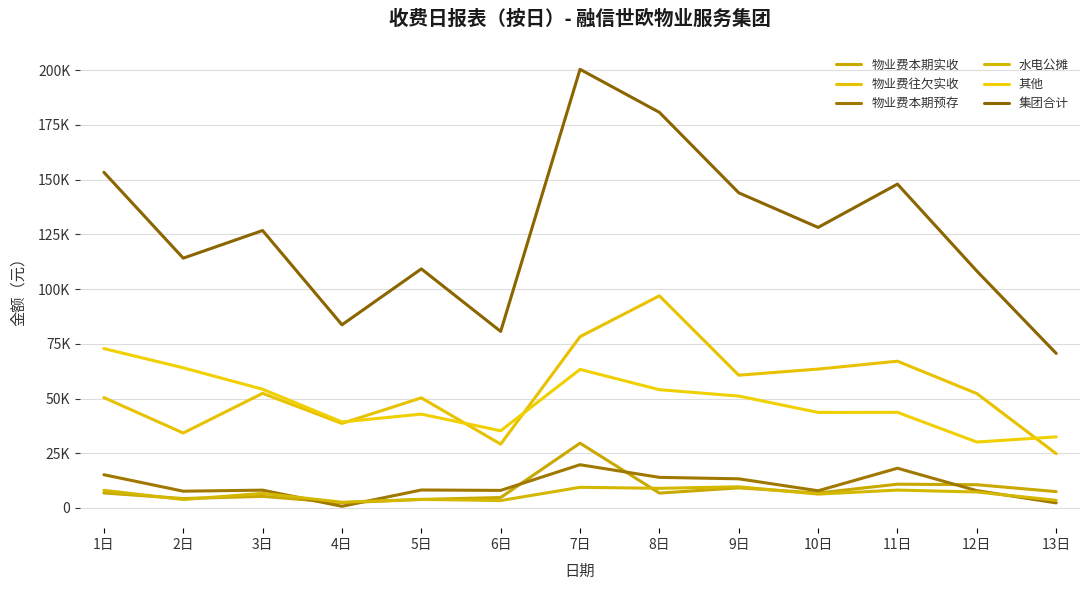

At which category does the chart reach its peak across all series?

7日